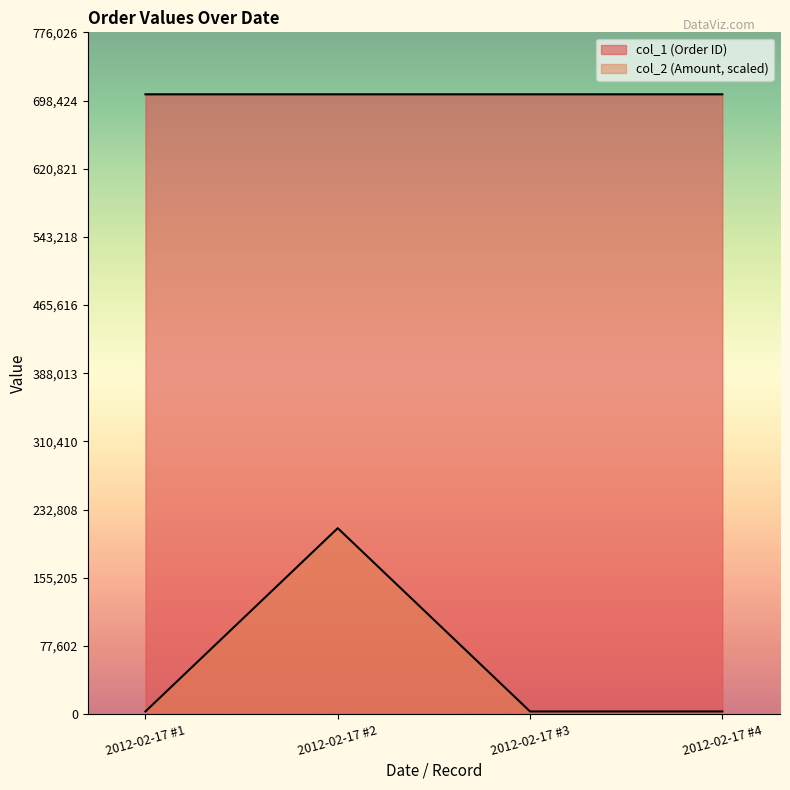

Does the chart display data point markers on the line(s)?

No